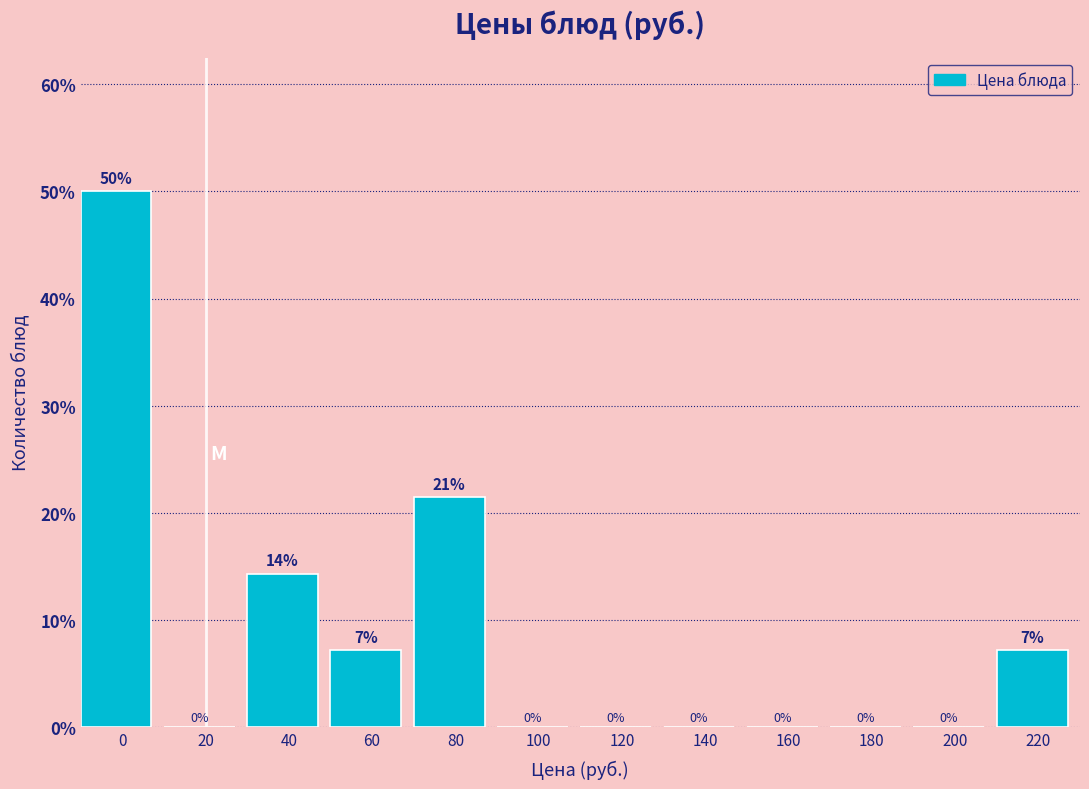

At which label is the value closest to 25?

80